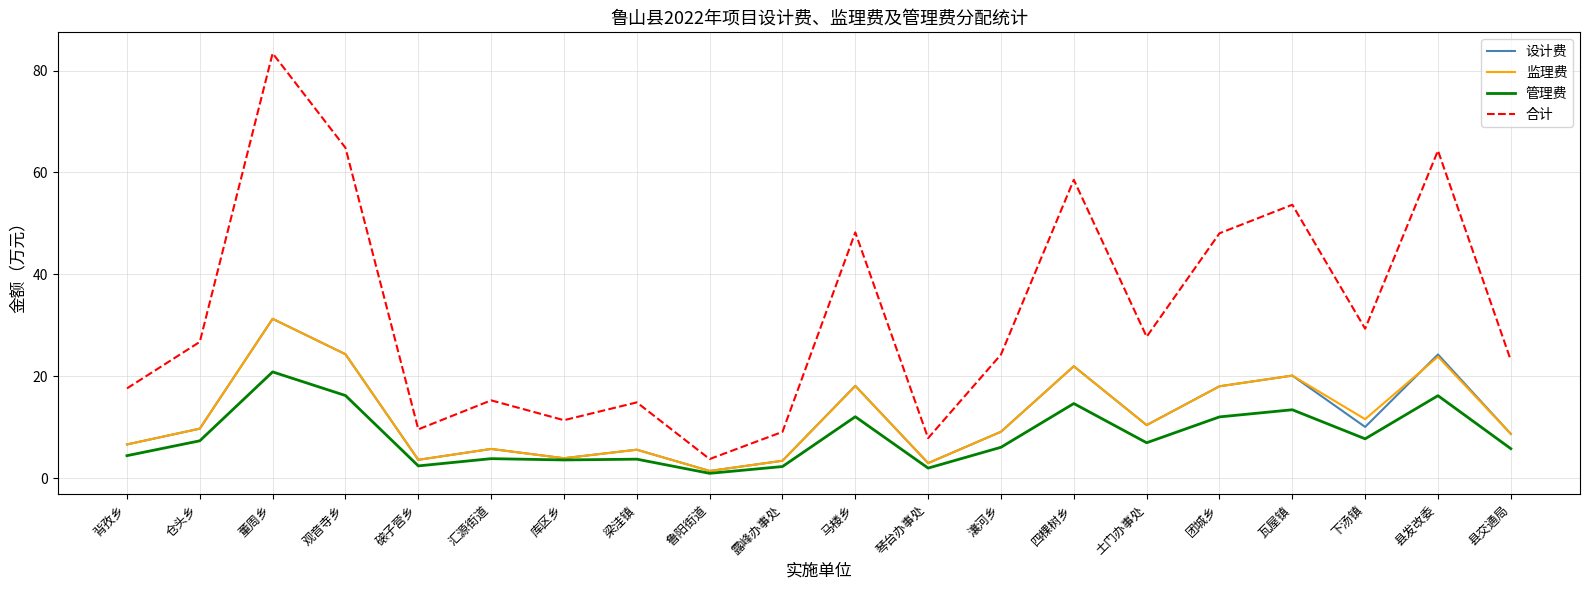

What is the sum of the 管理费 values at 四棵树乡 and 鲁阳街道?

15.6